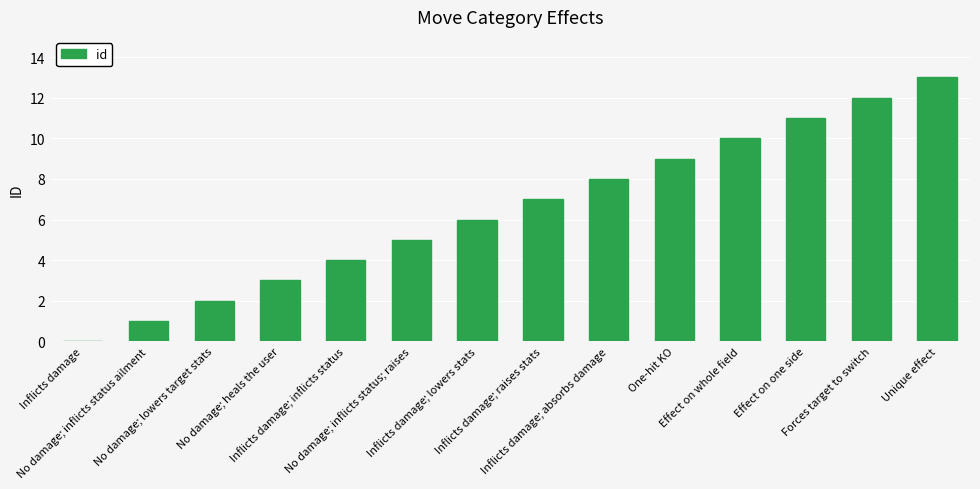

What is the maximum value shown in the chart?

13